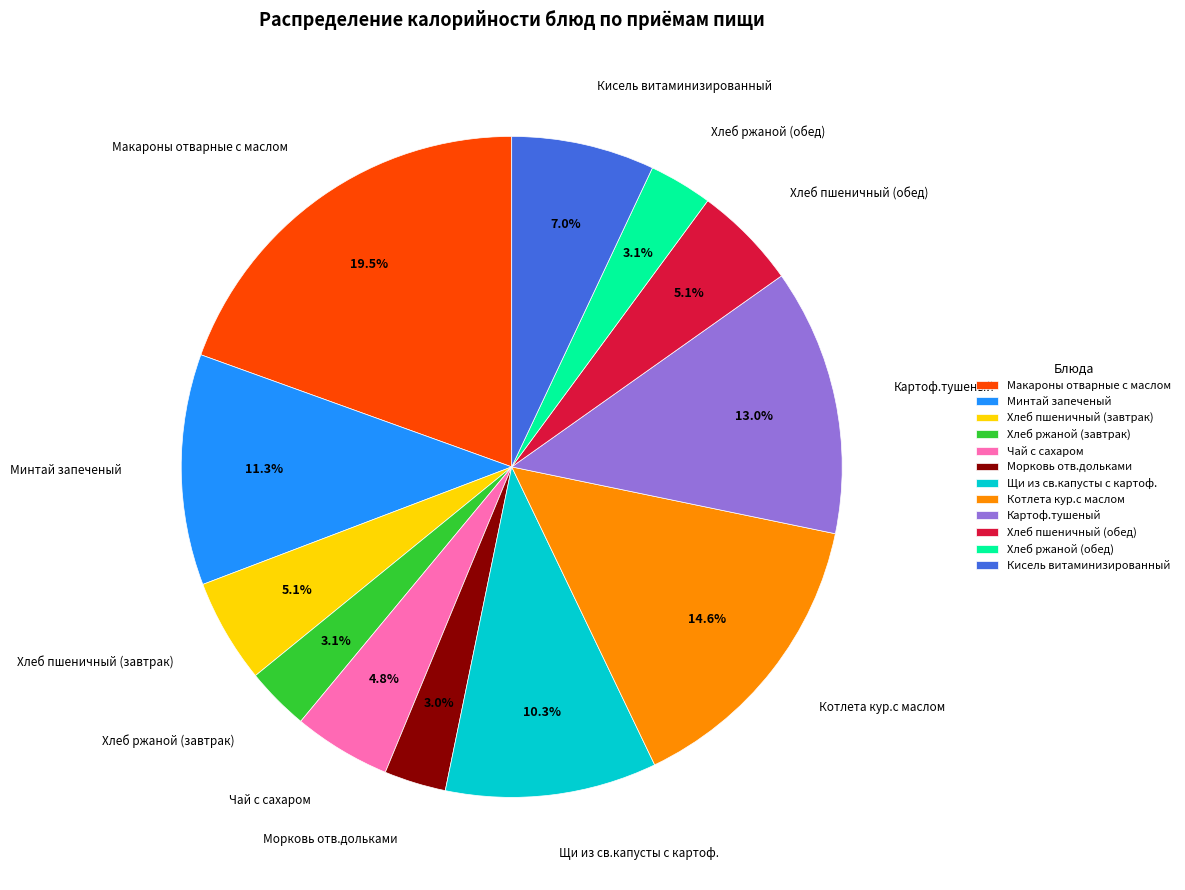

To the nearest percent, what percentage of the pie is Картоф.тушеный?

13%